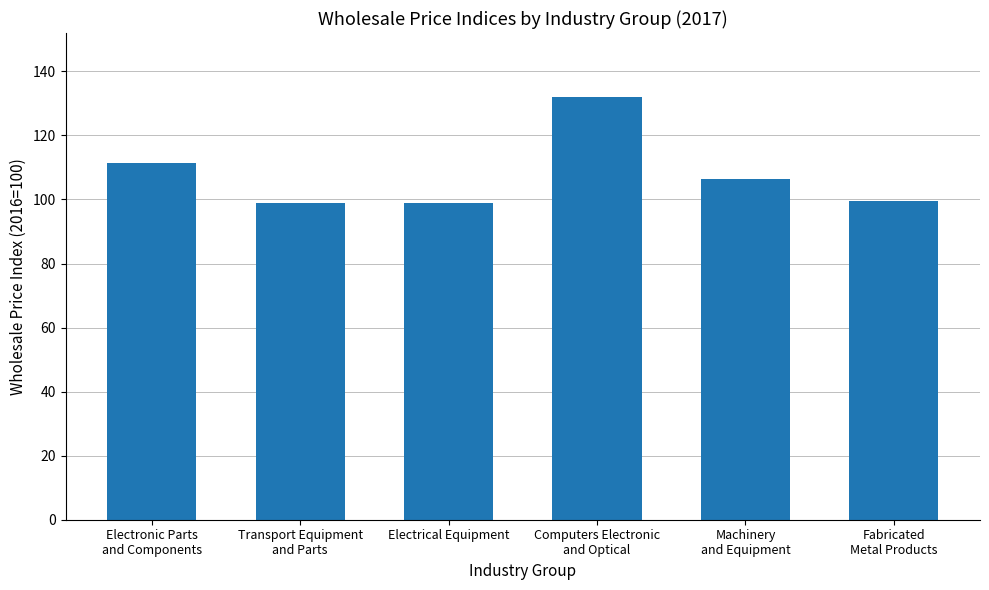

What is the greatest value displayed?

132.2